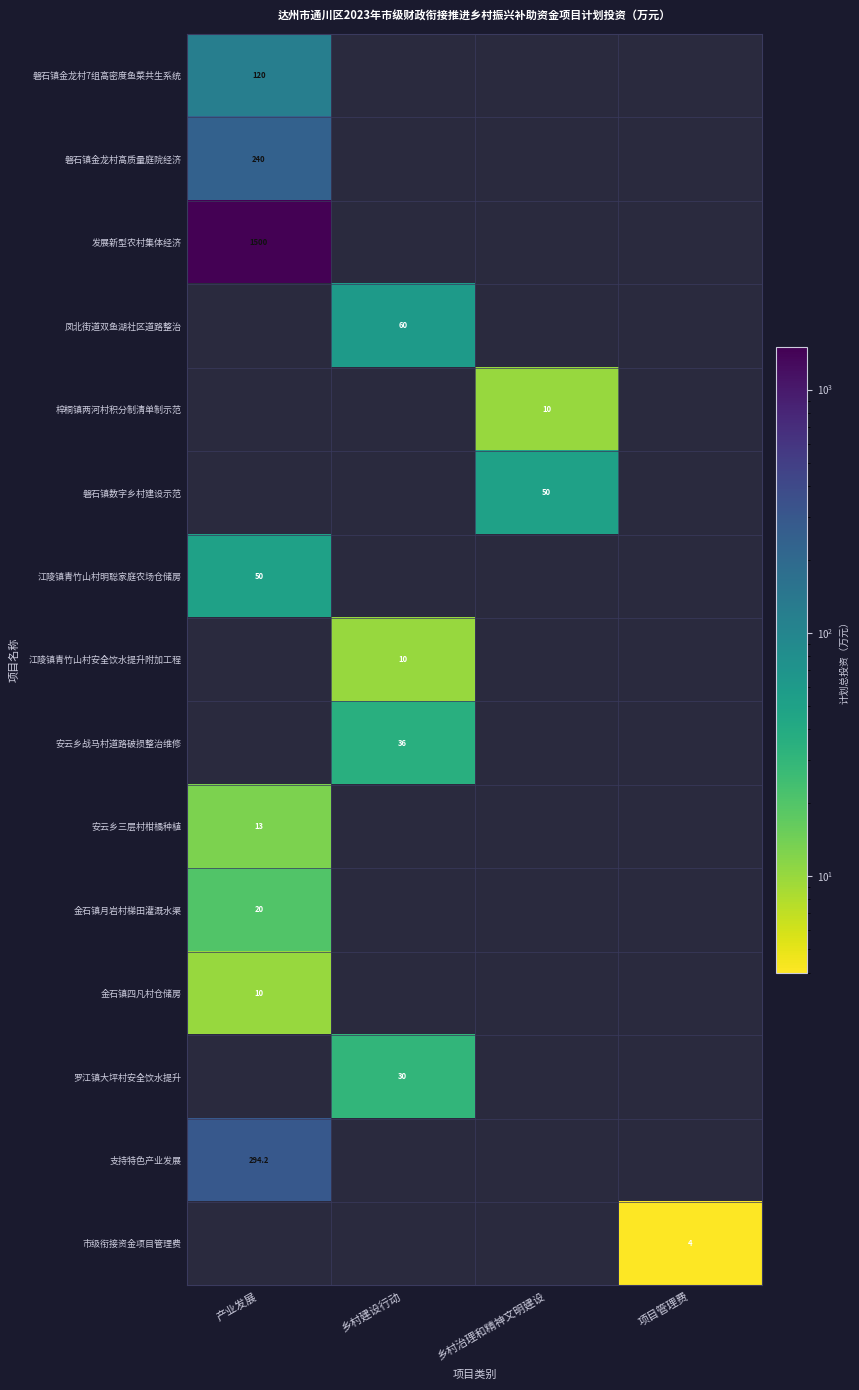

Between 乡村建设行动 and 项目管理费, which is larger?

项目管理费